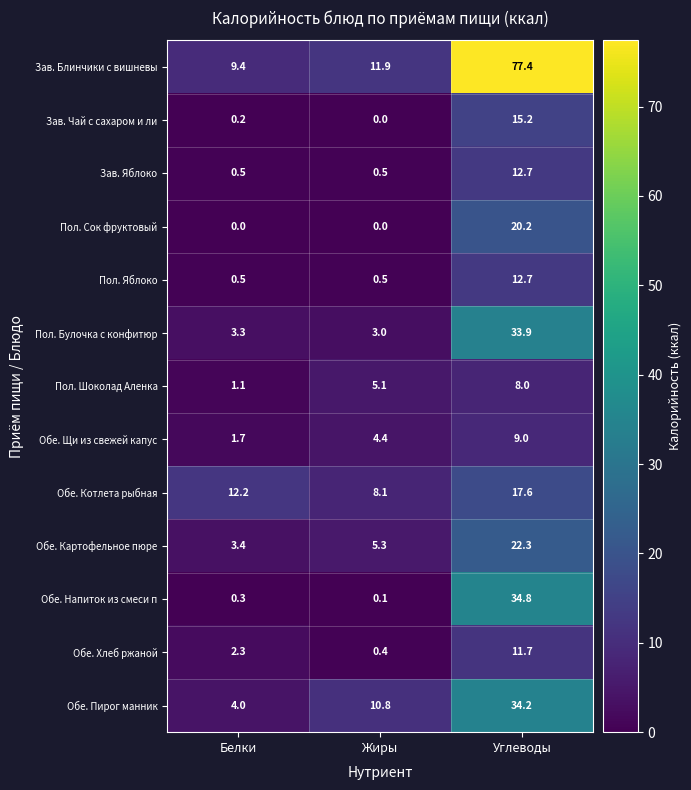

The value of Обе. Котлета рыбная at Углеводы is 17.6. True or false?

True